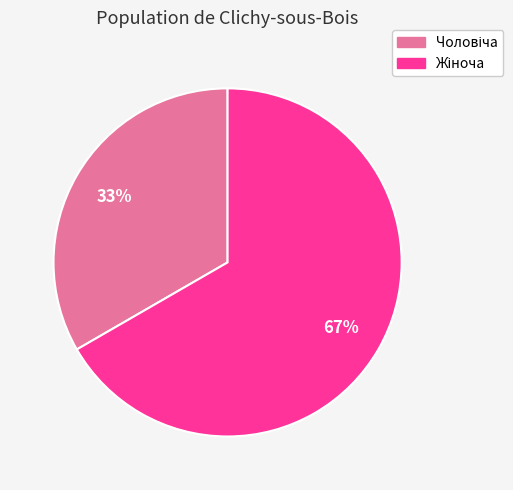

Is there a majority slice in this chart?

Yes